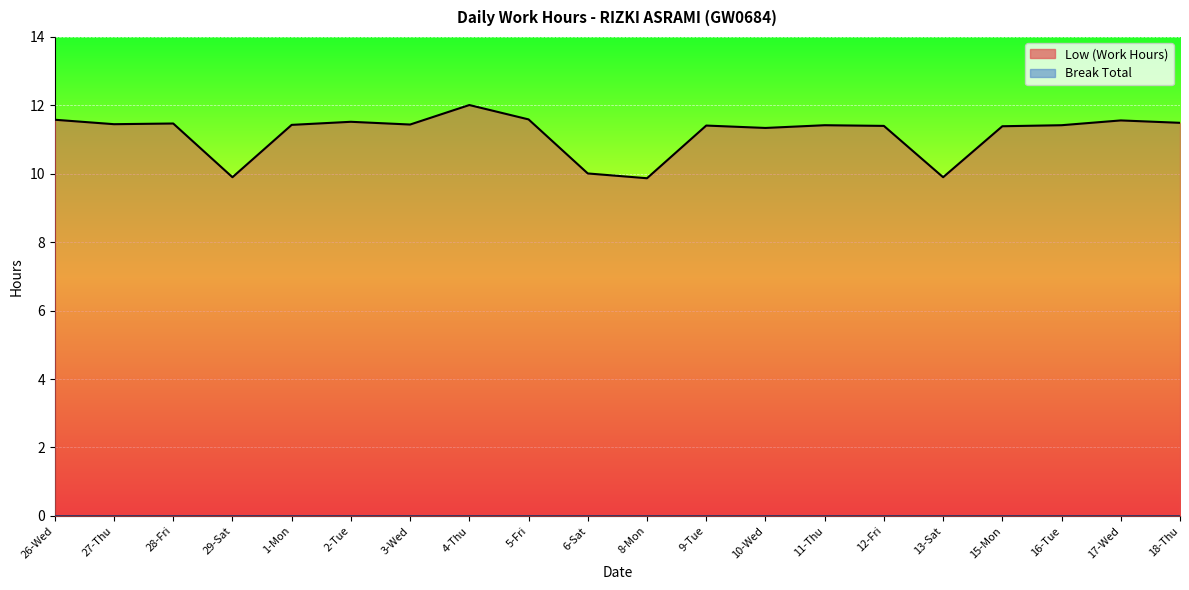

The value at 4-Thu is 8.3. True or false?

False